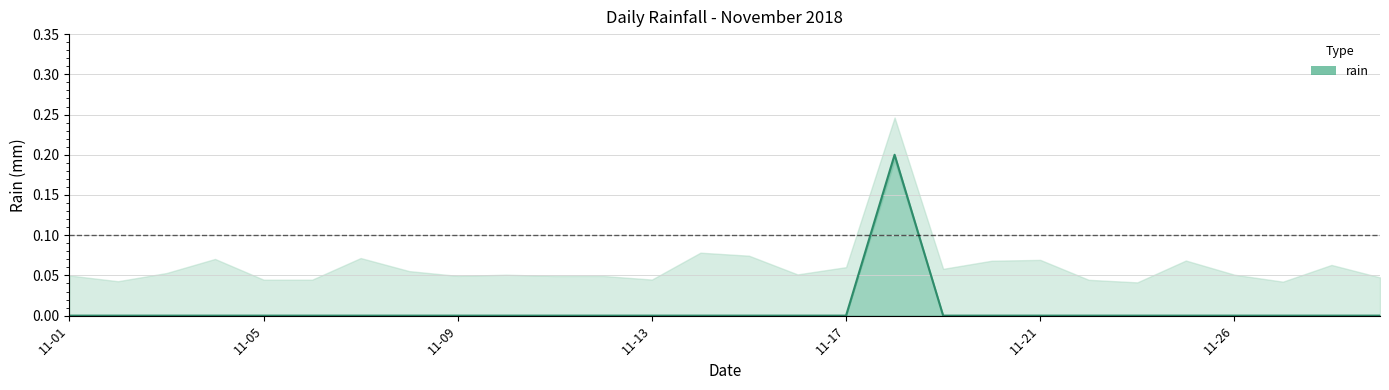

Where is the data nearest to the value 0?

11-01